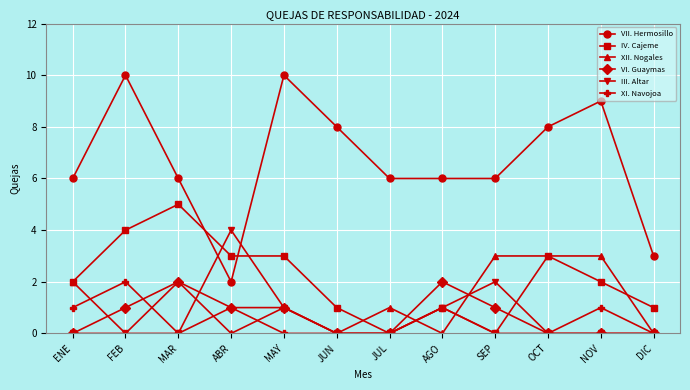

How many intersections are there between VII. Hermosillo and IV. Cajeme?

2